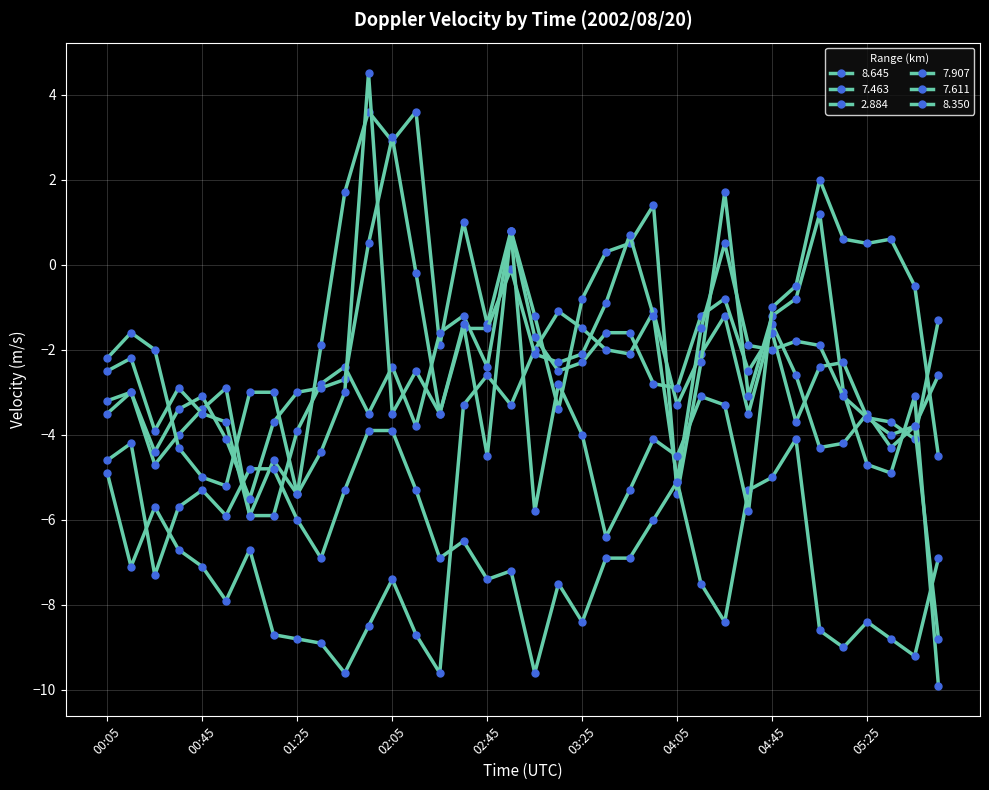

How many negative values does the 7.907 series have?

35